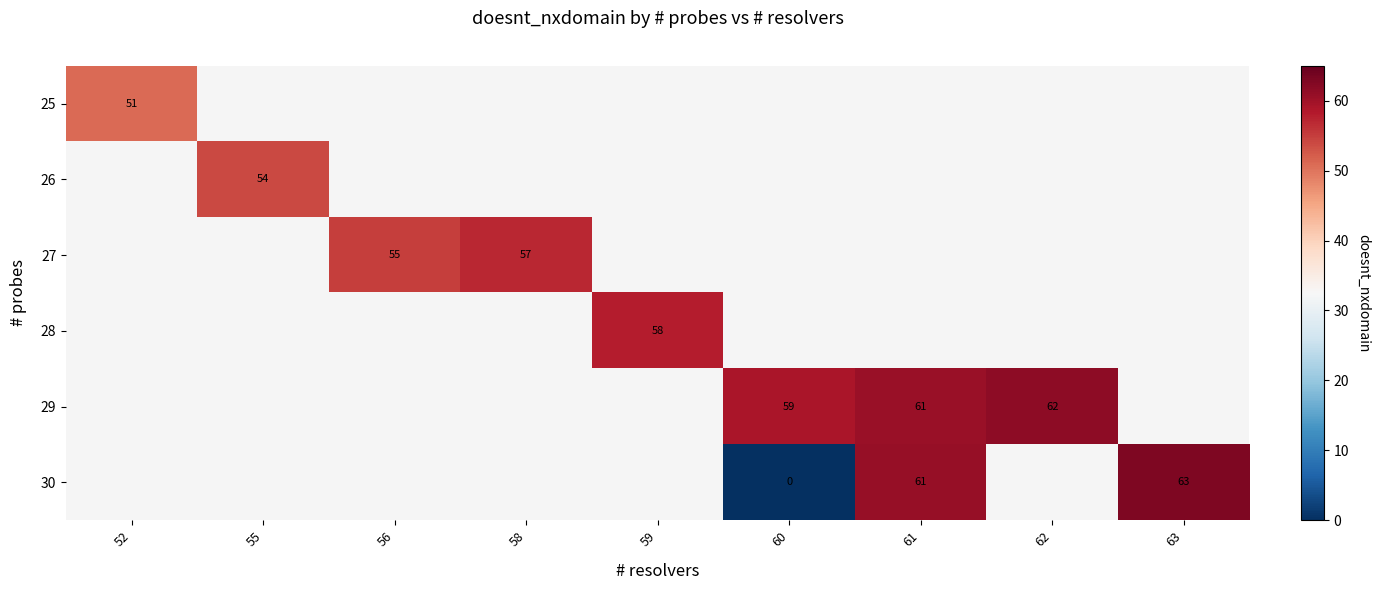

Between 56 and 58, which is larger?

58